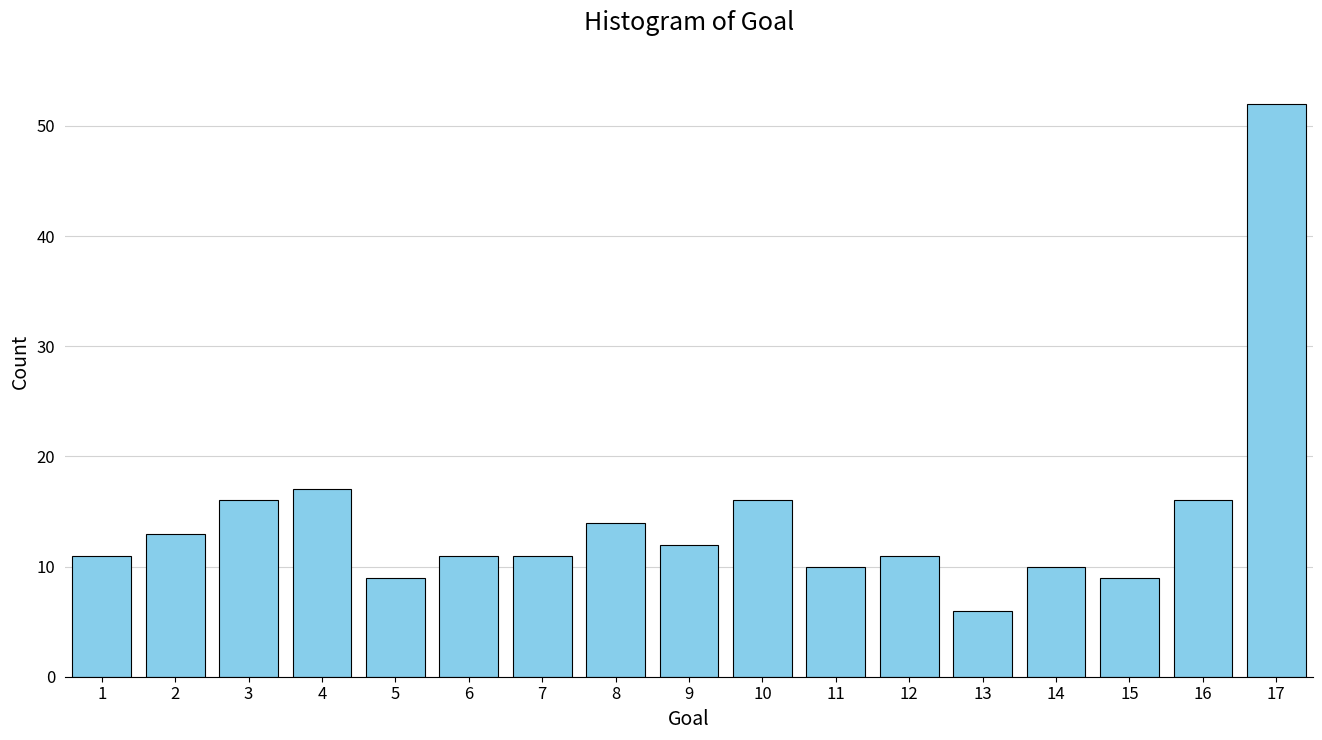

Reading left to right, transcribe all the data shown in this chart.

11	13	16	17	9	11	11	14	12	16	10	11	6	10	9	16	52